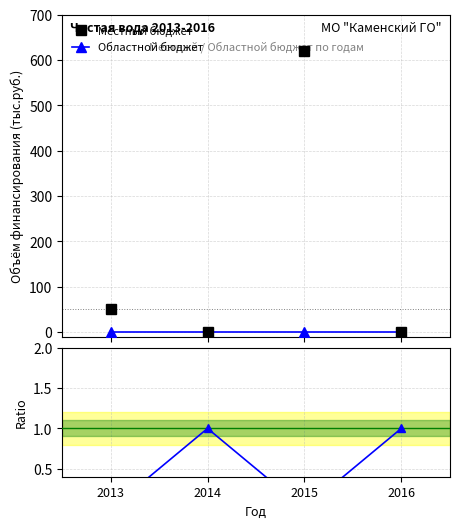

How many categories are shown in the chart?

4